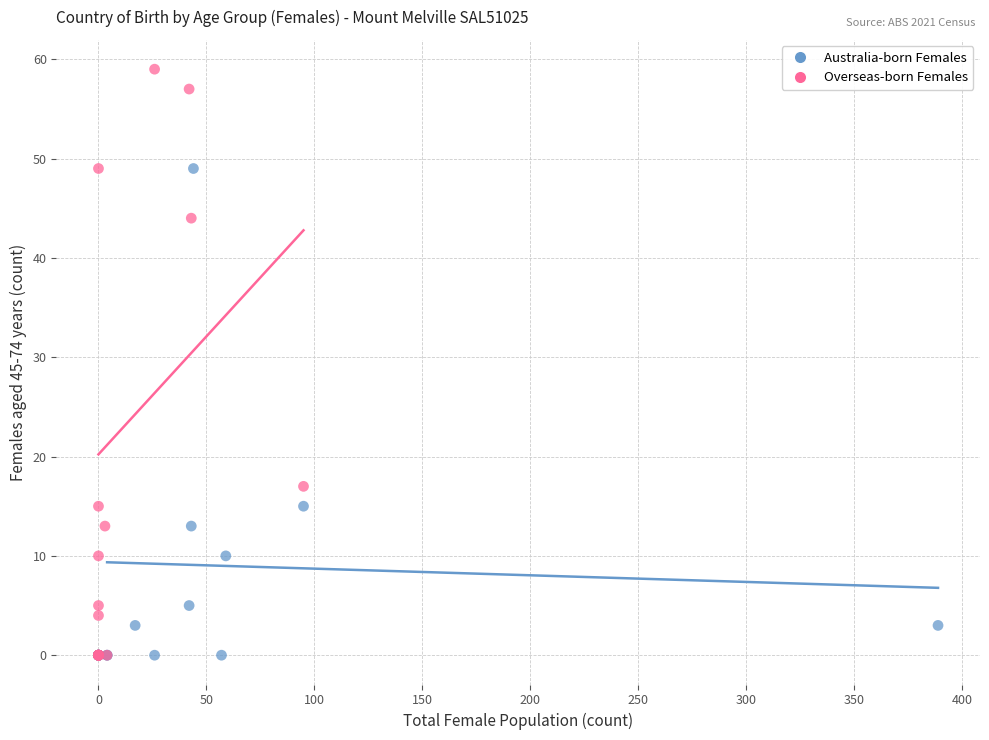

Which series contains the highest Y value?

Overseas-born Females